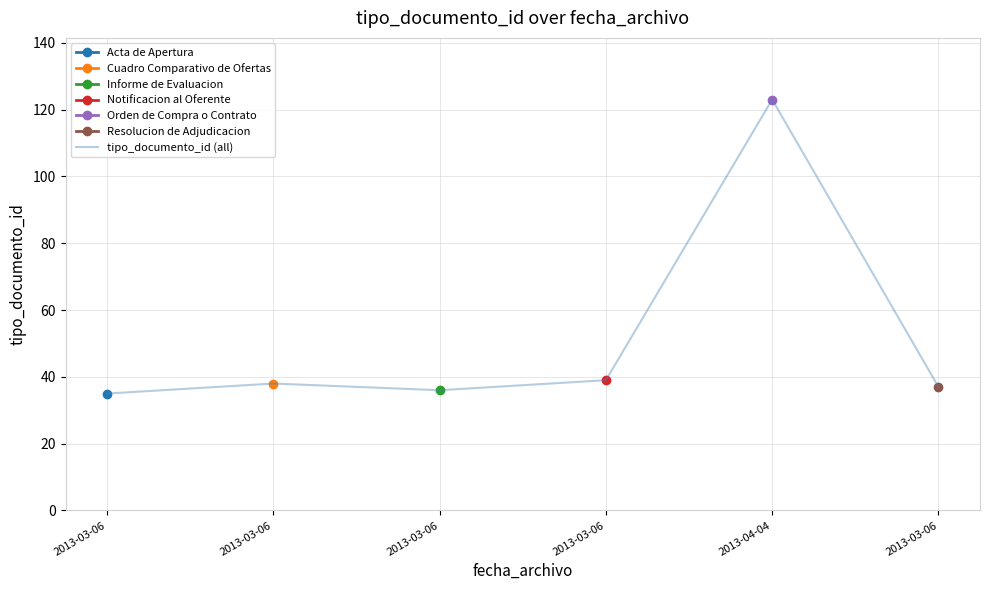

How many values are below 38?

3